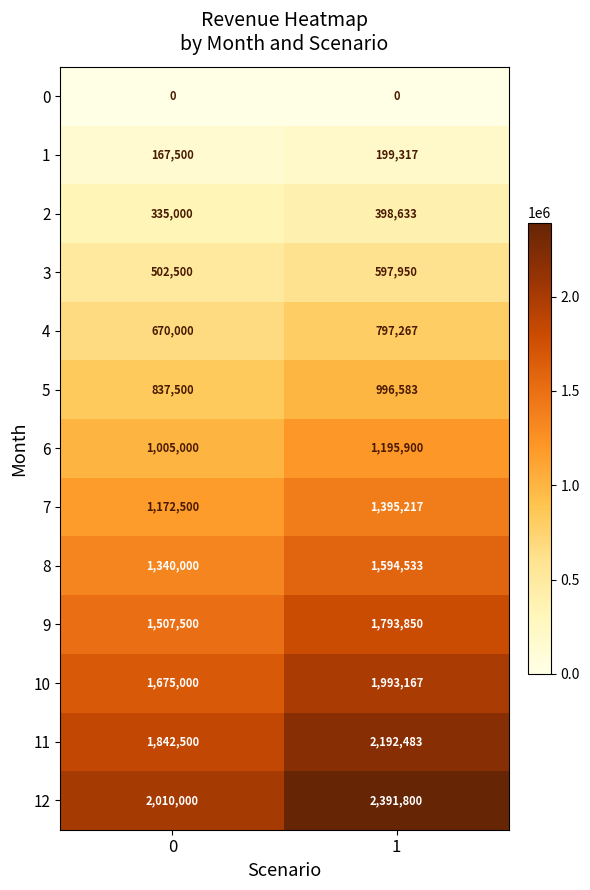

Read the 7 value at 0.

1172500